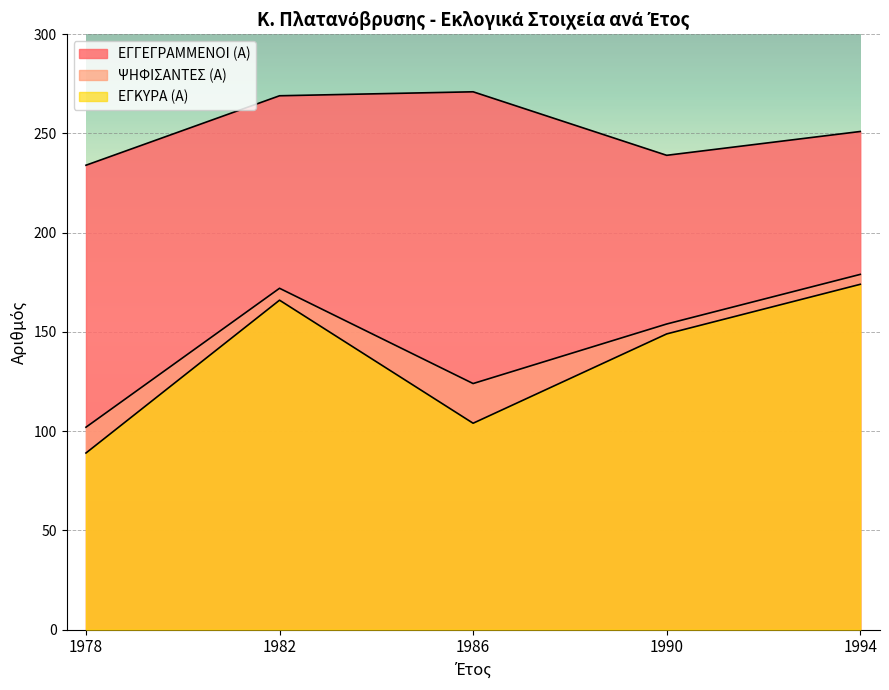

How many categories are shown in the chart?

5